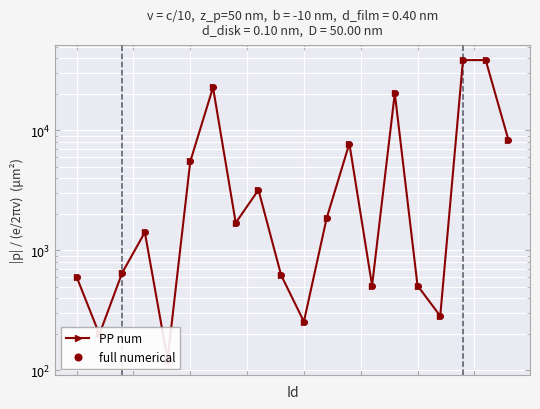

Is it true that PP num equals 12570.6 at 12?

False